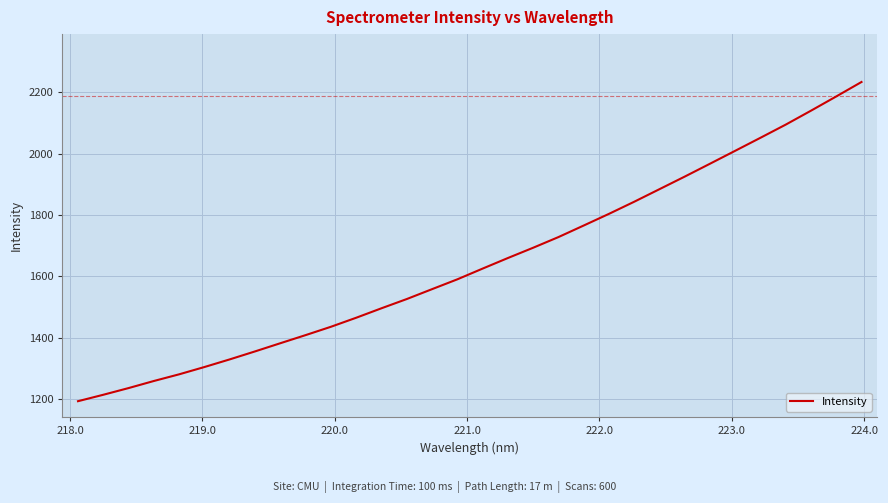

What is the minimum value shown in the chart?

1193.8